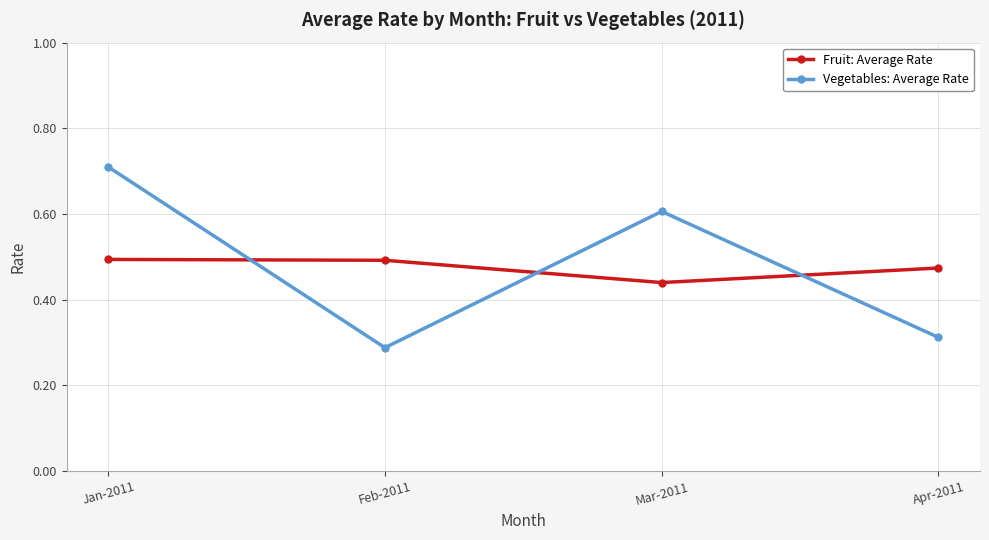

Which series changed the most between Jan-2011 and Feb-2011?

Vegetables: Average Rate